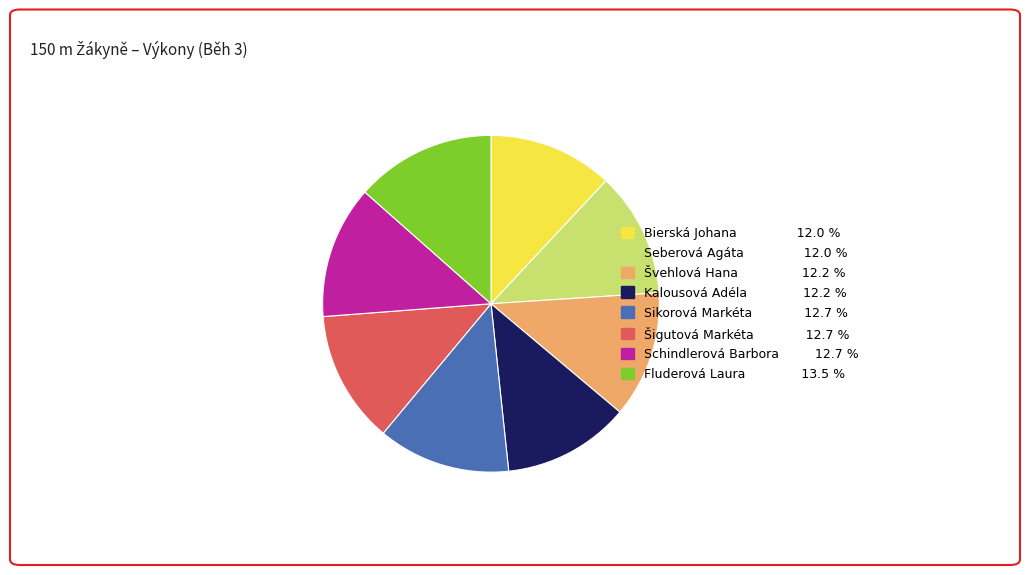

Which has a higher value, Fluderová Laura or Seberová Agáta?

Fluderová Laura